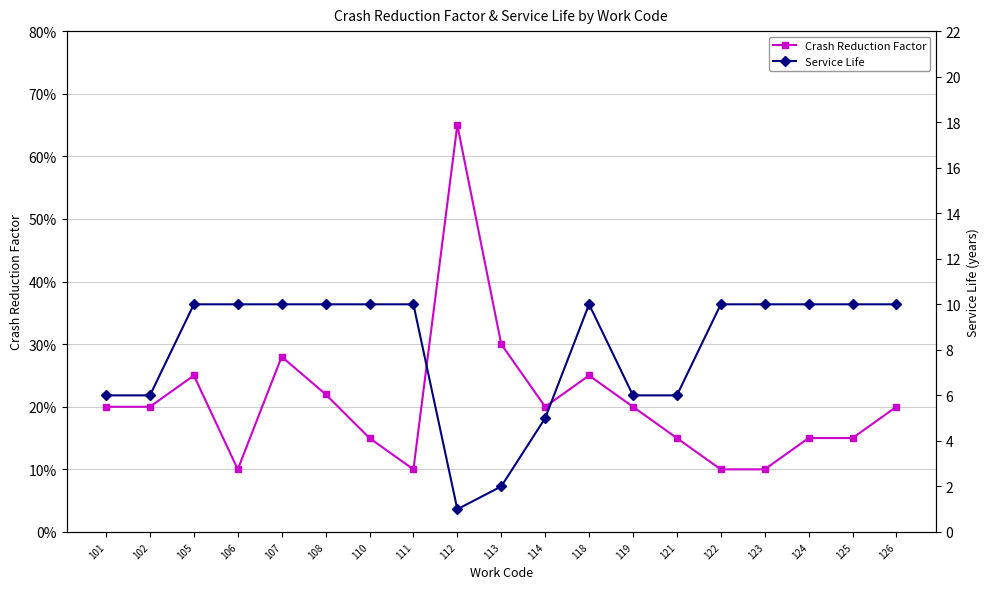

Rank the series by their maximum value, from lowest to highest.

Crash Reduction Factor, Service Life